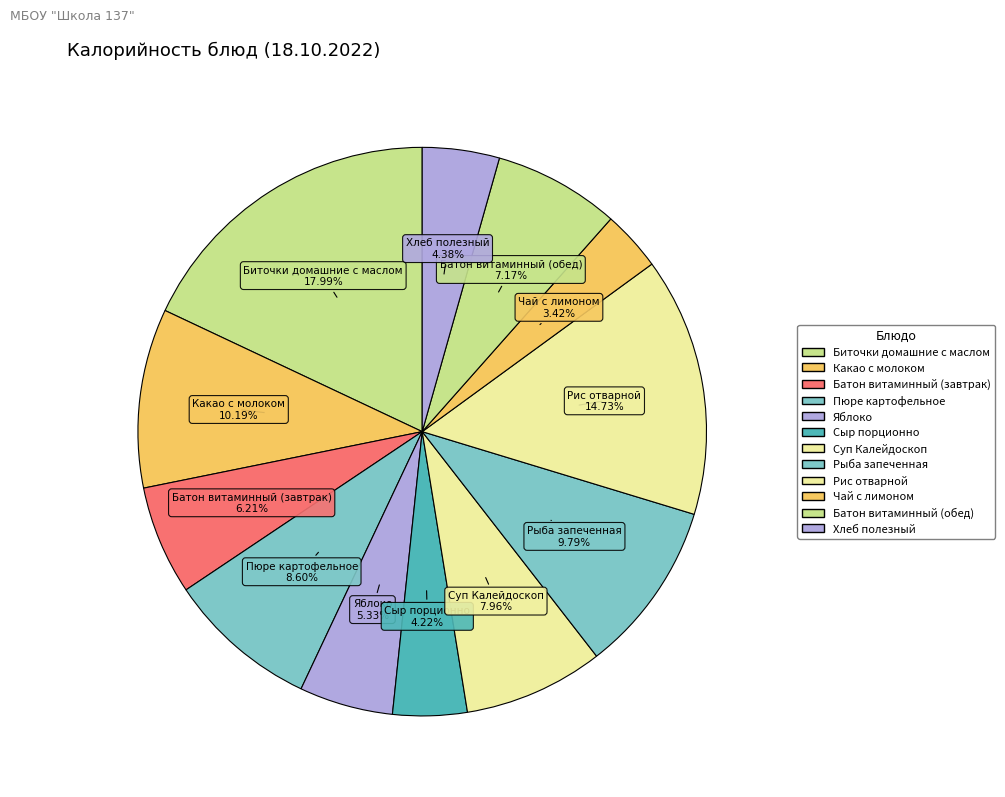

What is the total percentage of Рис отварной and Яблоко?

20.1%